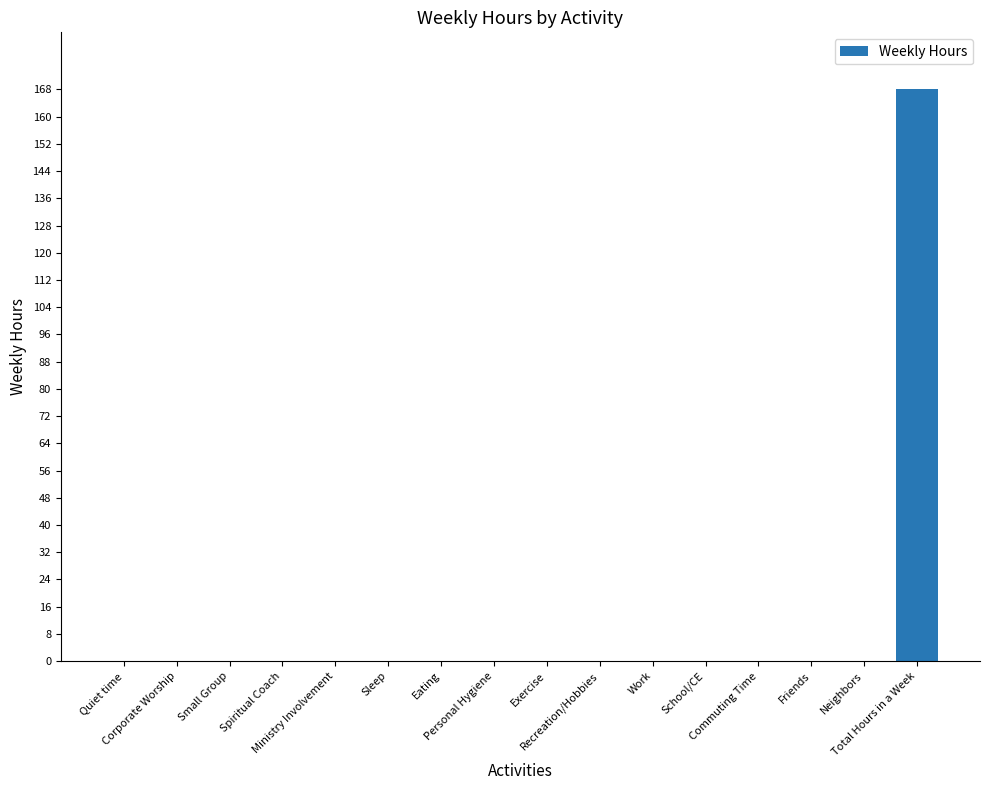

What is the sum of all values?

168